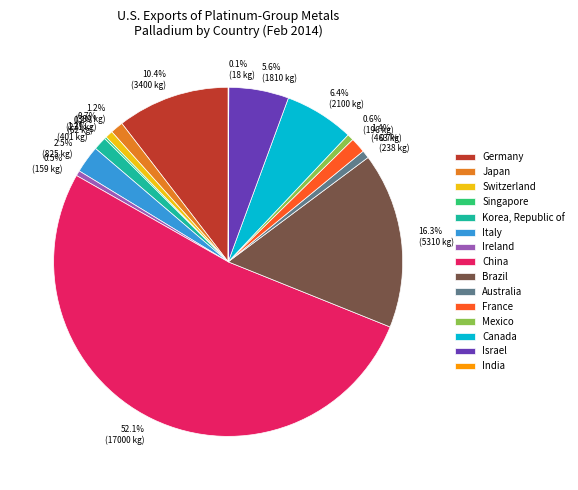

Which slice is the largest?

China